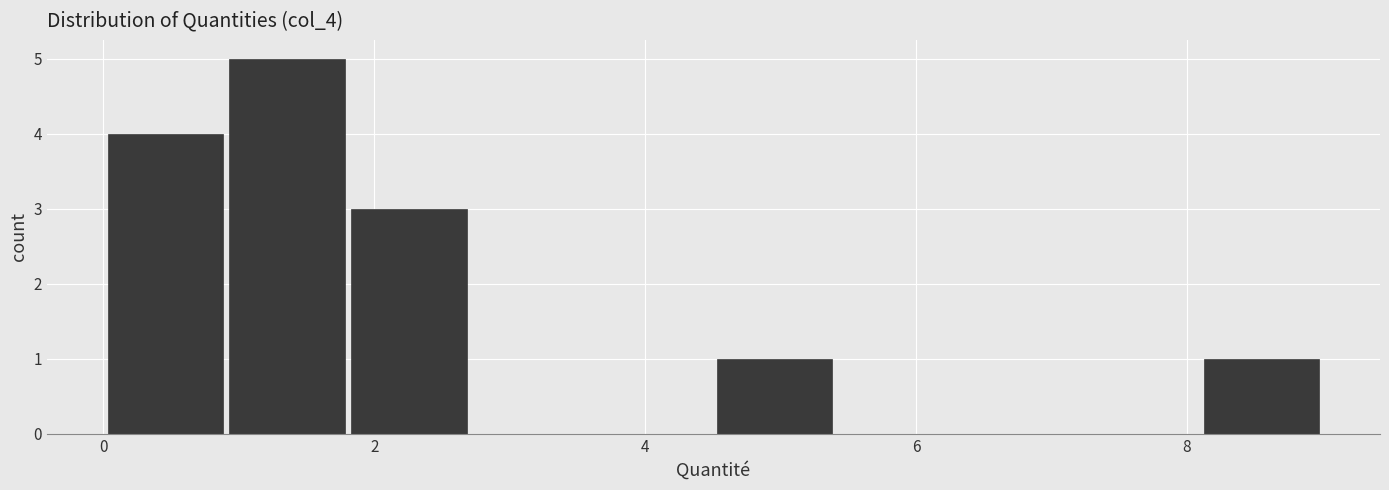

Reading left to right, transcribe this chart: for each bar, give the range it covers on the x-axis and its height. Neither the bar edges nor the heights are printed on the chart, so give them approximately, as read against the axes.

0.0 to 1.0: 4
1.0 to 1.8: 5
1.8 to 2.8: 3
2.8 to 3.6: 0
3.6 to 4.6: 0
4.6 to 5.4: 1
5.4 to 6.4: 0
6.4 to 7.2: 0
7.2 to 8.2: 0
8.2 to 9.0: 1